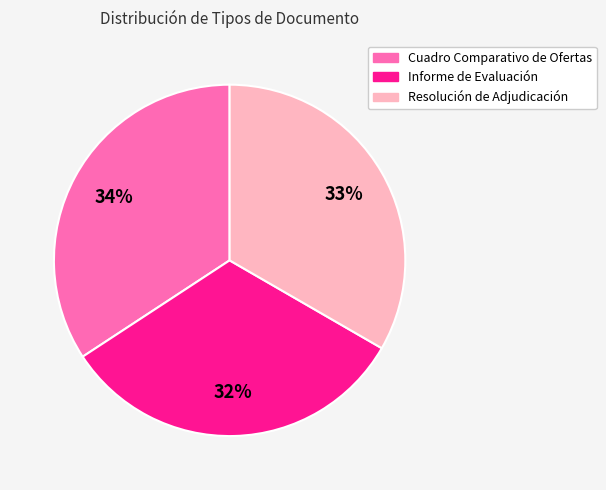

What is the smallest slice in the pie chart?

Informe de Evaluación